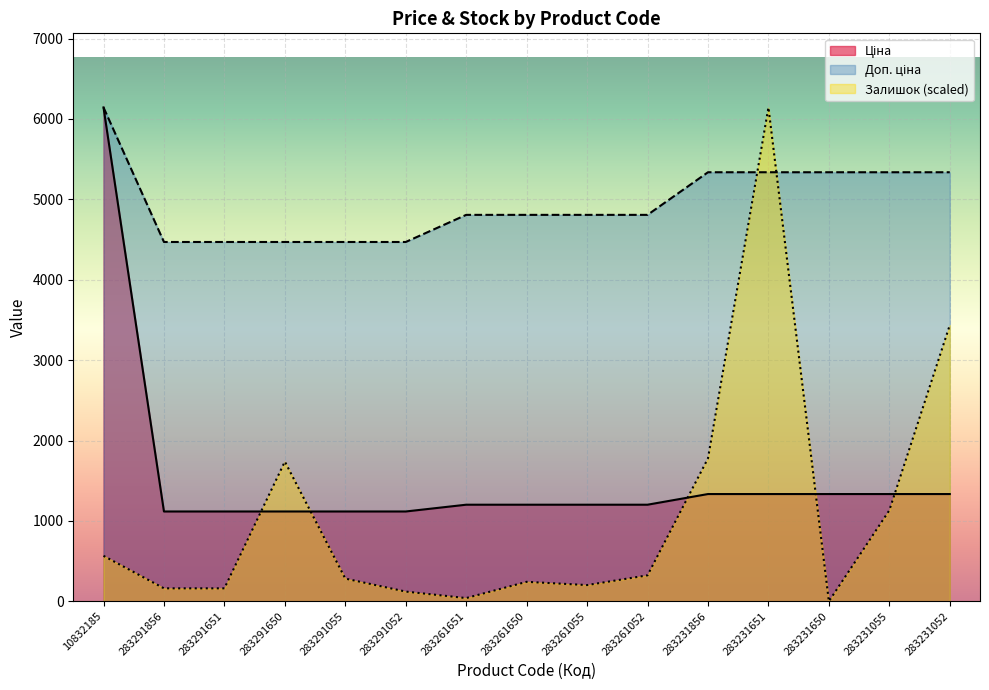

How many data points in Ціна are less than 1201?

5